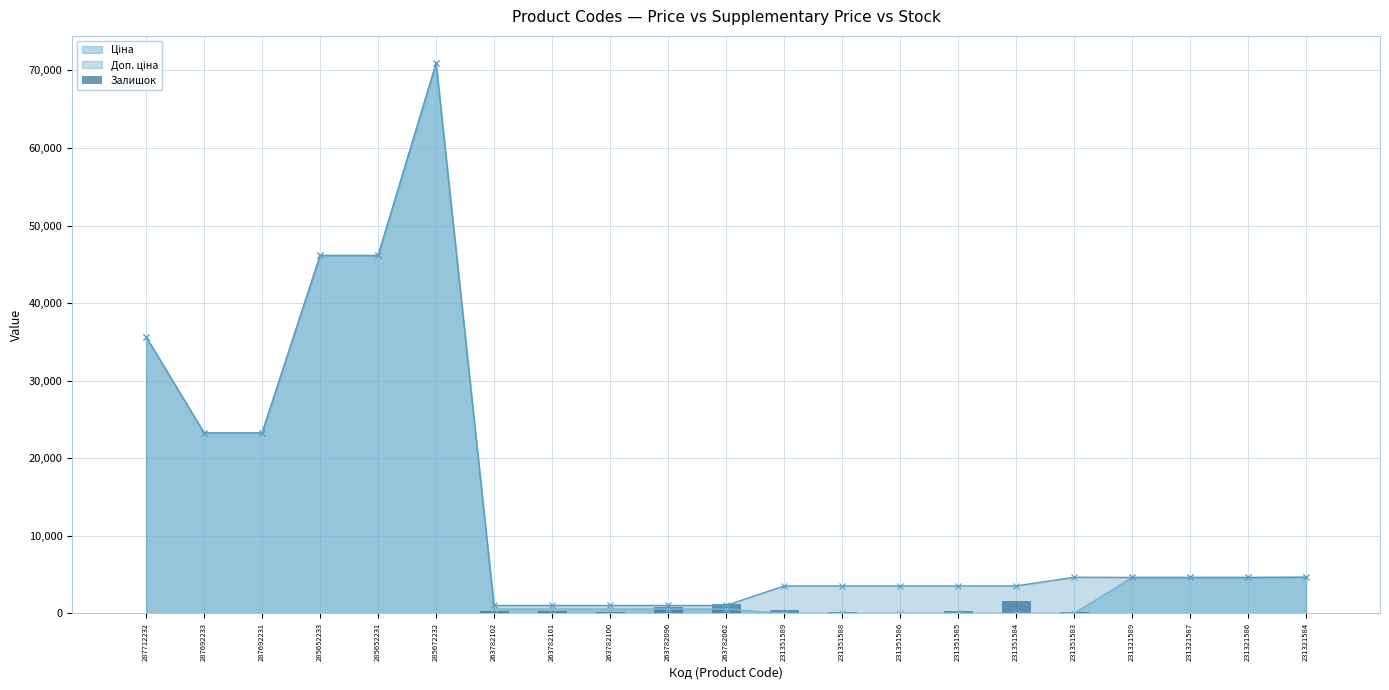

Is it true that the value at 231321589 is 1?

False